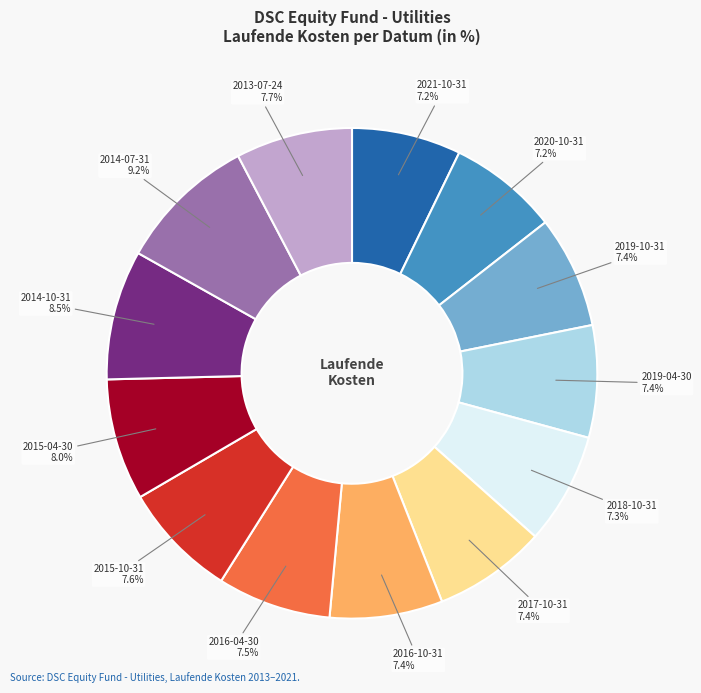

To the nearest percent, what portion does 2013-07-24 represent?

8%